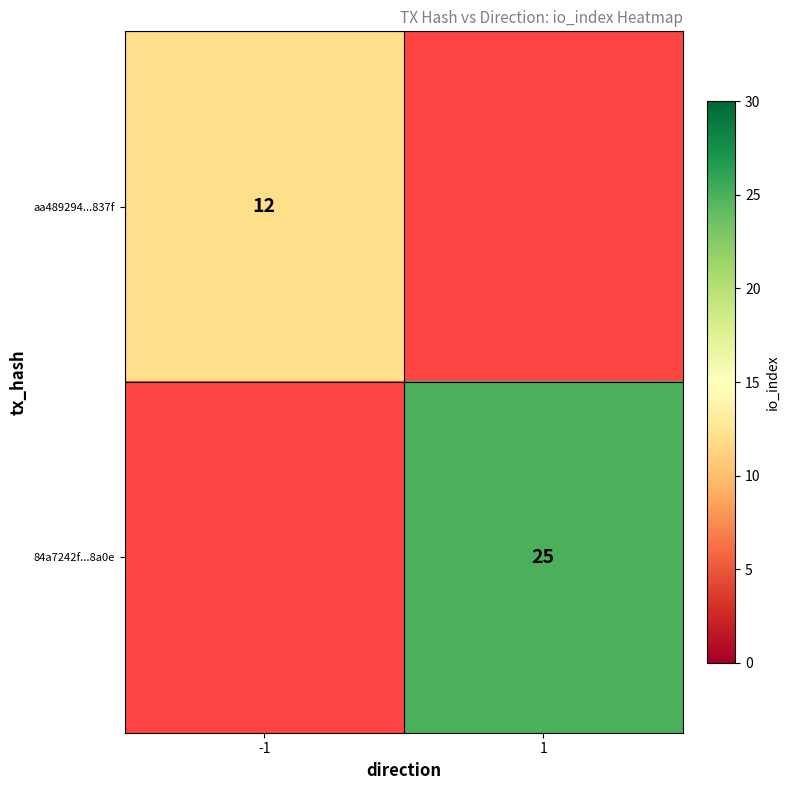

The 84a7242f...8a0e series shows 38 at 1. True or false?

False